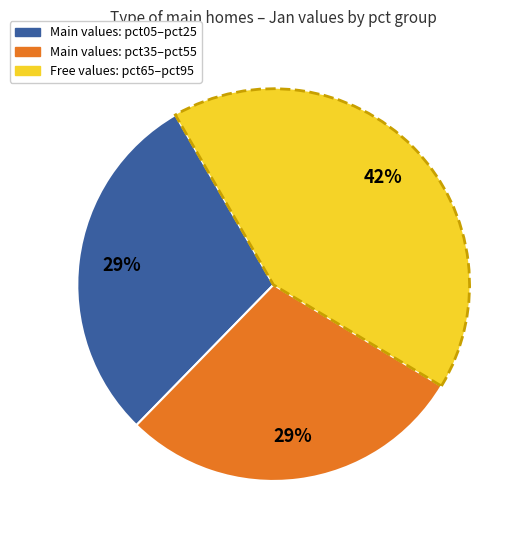

Which slice is the largest?

Free values: pct65–pct95